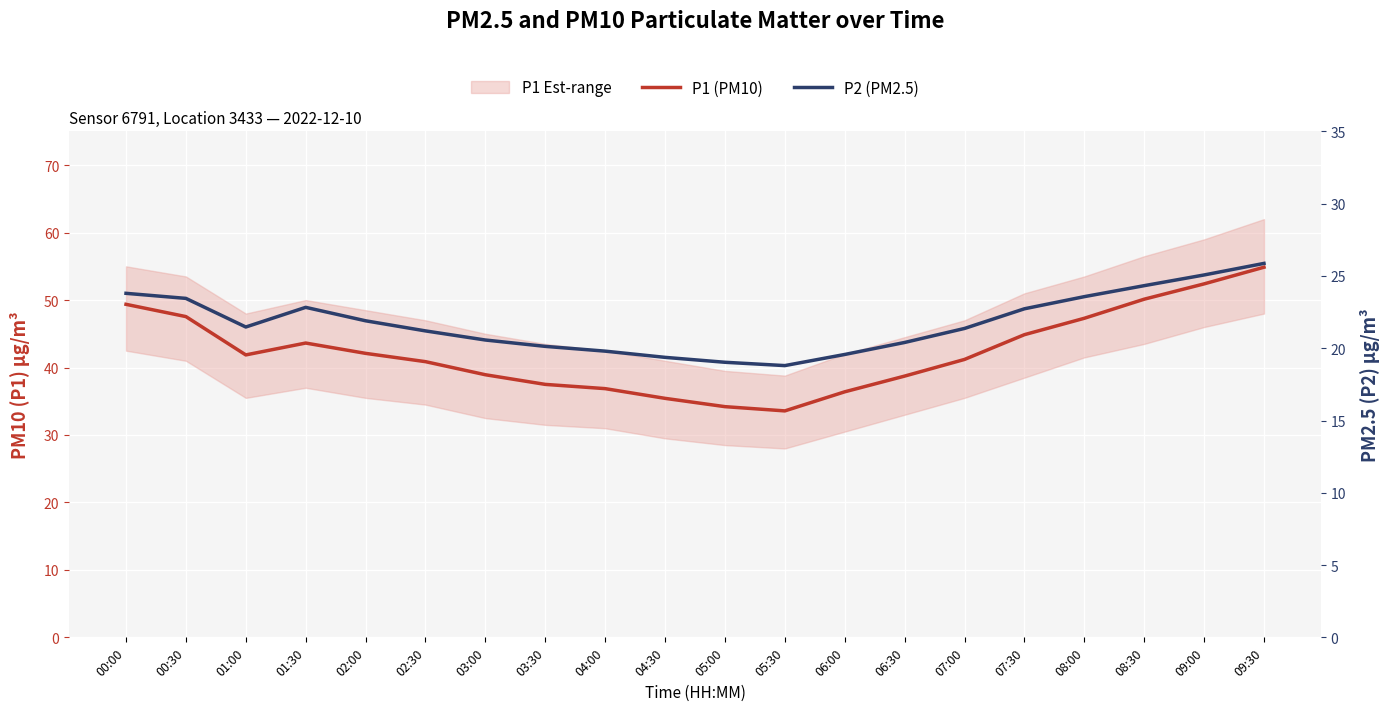

What is the total value across all series at 00:30?

71.0